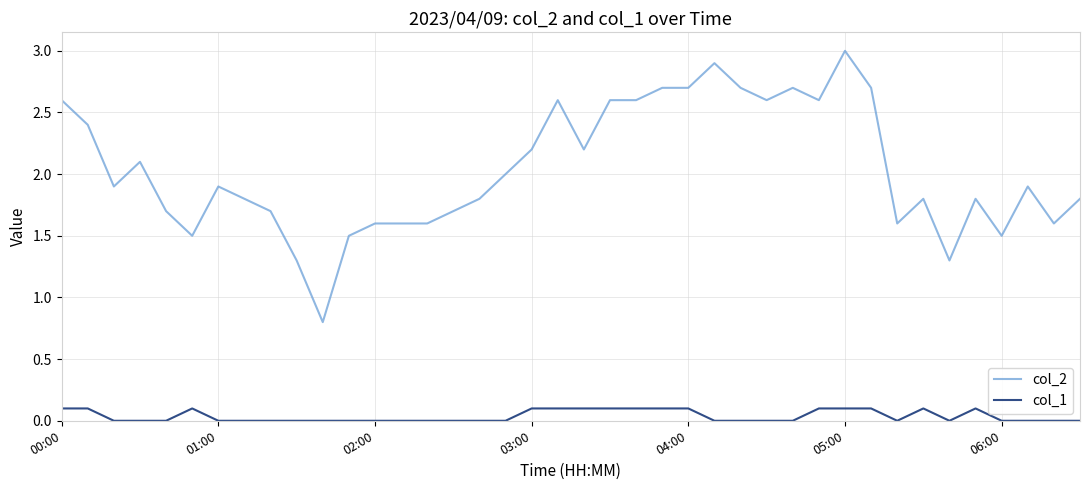

True or false: col_1 and col_2 cross at least once.

False